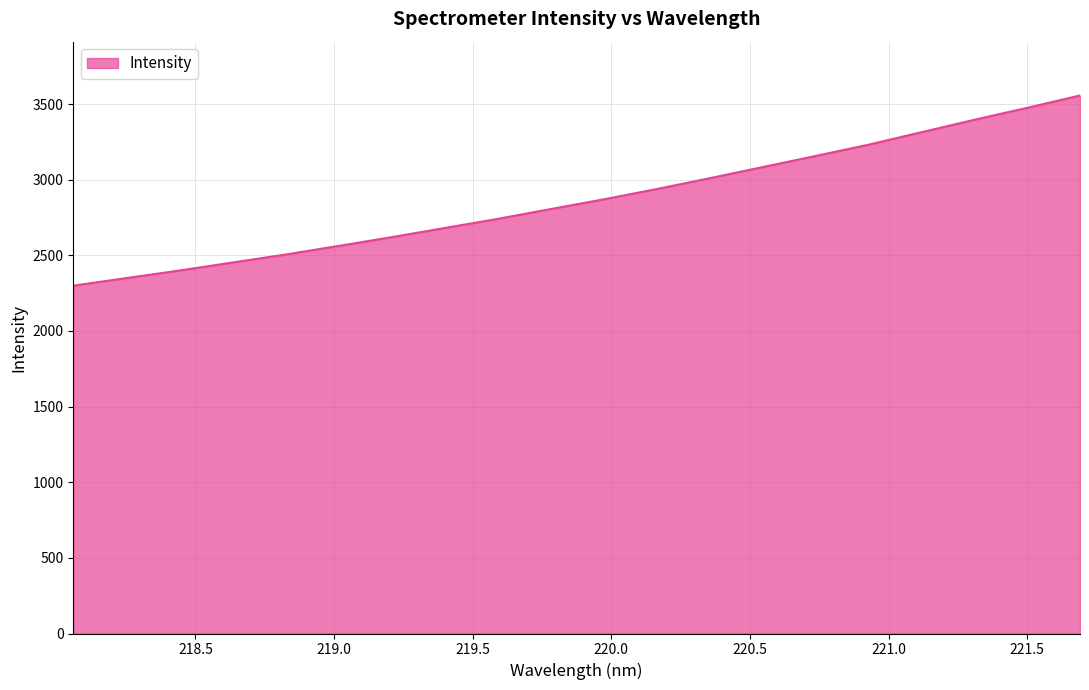

Reading right to left, list all the values displayed in this chart.

3556.4	3474.7	3395.4	3313.3	3230.6	3156.0	3082.6	3009.0	2937.3	2869.3	2805.2	2740.3	2680.0	2619.5	2561.7	2504.7	2452.1	2399.3	2349.2	2299.3